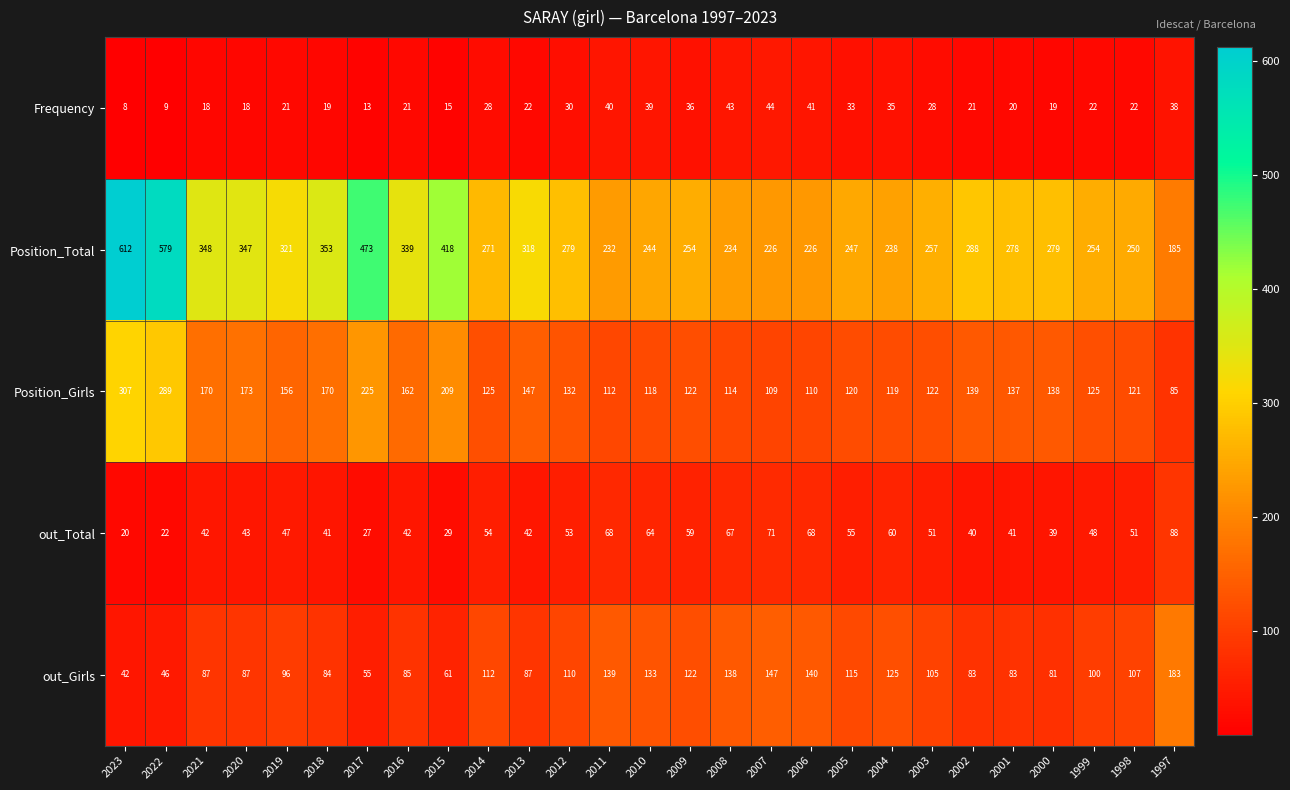

Where does the Position_Girls series first go above 132?

2023